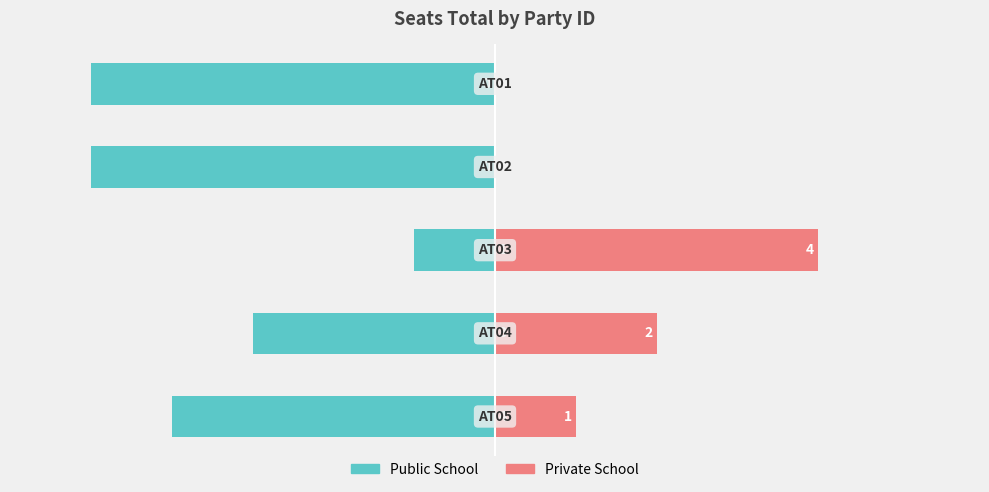

The value of Private School at 2 is 2. True or false?

False